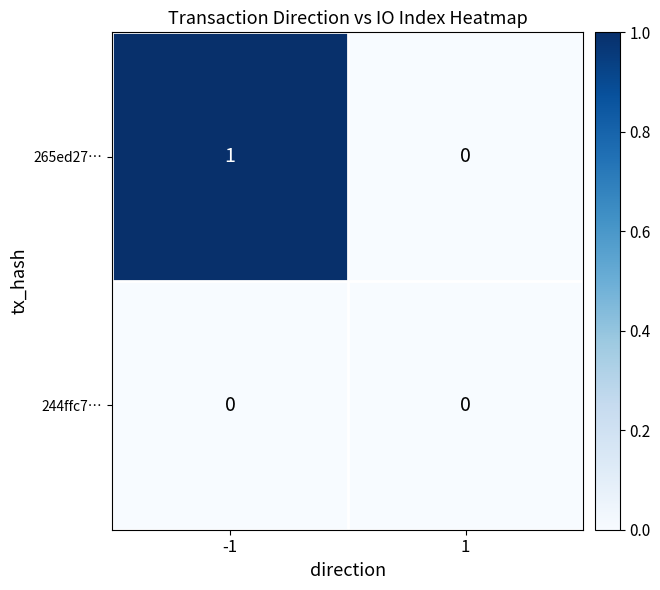

True or false: 265ed27… has a value of 1 at -1.

True